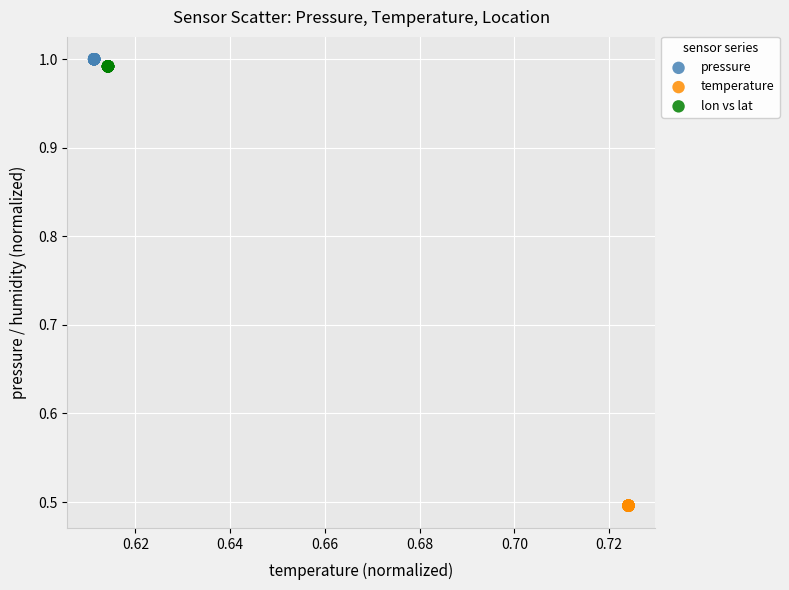

Which series reaches the minimum Y coordinate?

temperature